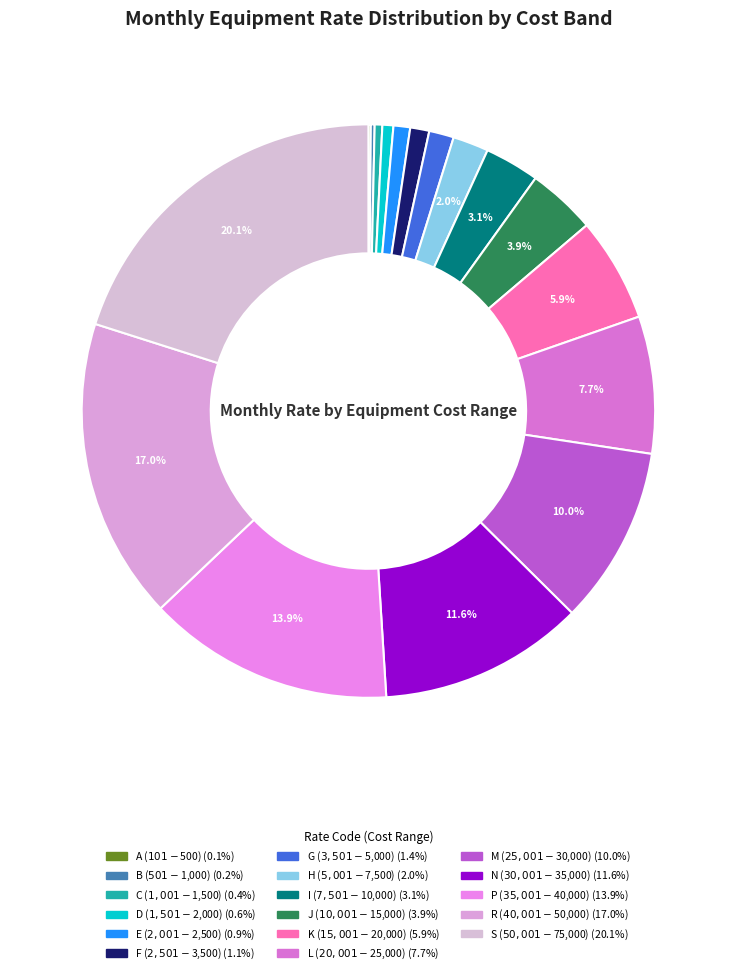

Which category has the biggest portion of the pie?

S ($50,001-$75,000)